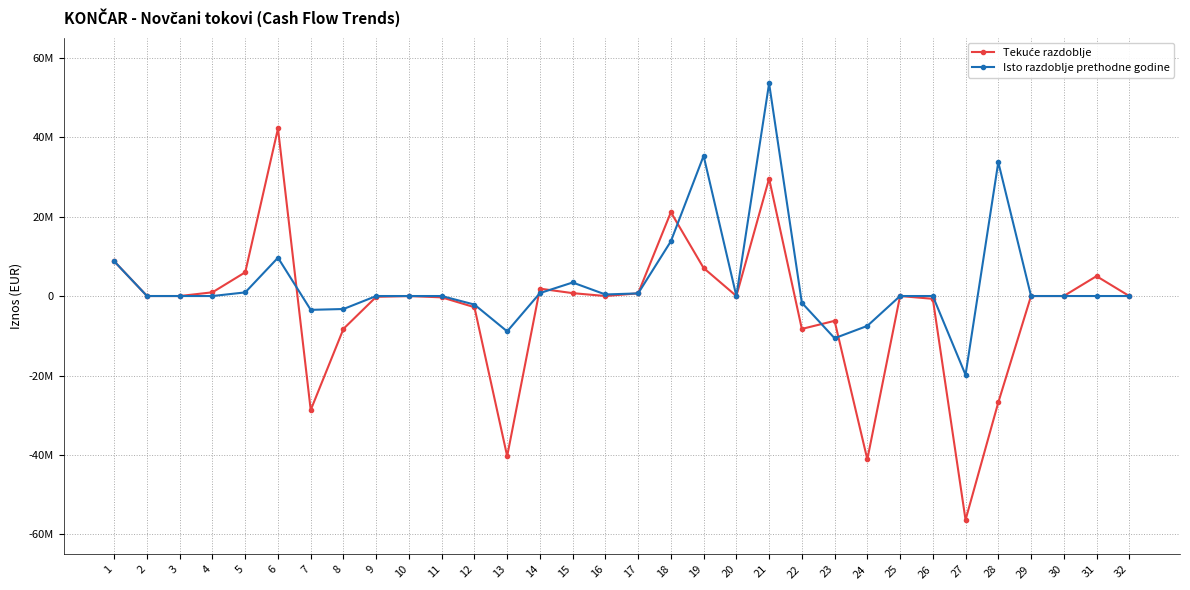

List the labels in order of Isto razdoblje prethodne godine value, largest first.

21, 19, 28, 18, 6, 1, 15, 5, 14, 17, 16, 2, 3, 4, 9, 11, 20, 25, 26, 29, 30, 31, 32, 10, 22, 12, 8, 7, 24, 13, 23, 27